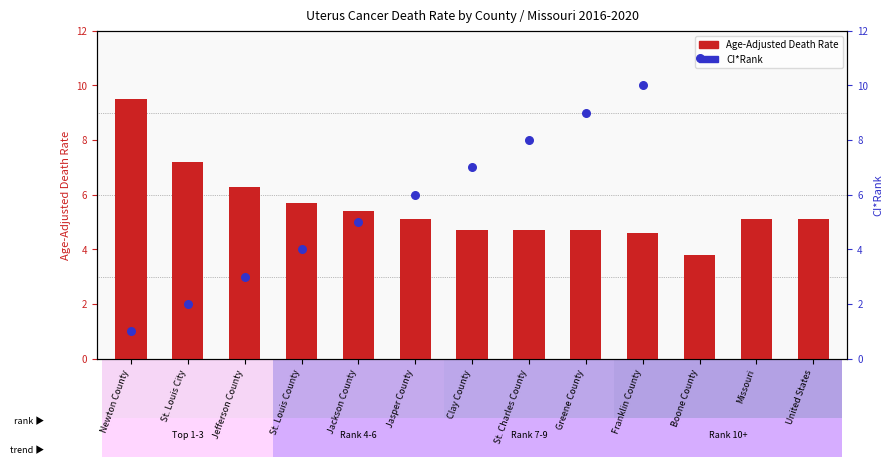

Which series contains the lowest Y value?

CI*Rank